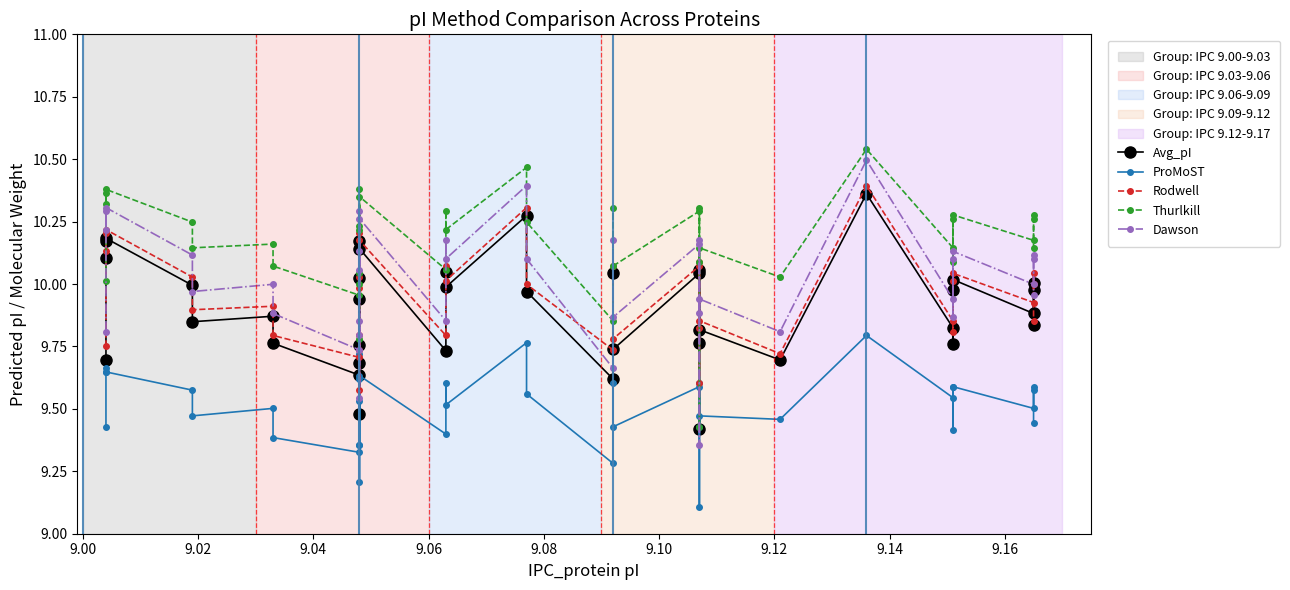

Reading left to right, transcribe all the data shown in this chart.

Avg_pI: 9.7	10.2	10.1	10.2	10.0	9.8	9.9	9.8	9.6	10.0	9.5	9.8	9.7	10.2	9.9	10.1	9.7	10.0	10.0	10.3	10.0	9.6	10.0	9.7	10.0	9.4	10.1	9.8	9.8	9.7	10.4	9.8	10.0	9.8	10.0	9.9	10.0	10.0	9.8
ProMoST: 9.4	9.6	9.7	9.6	9.6	9.5	9.5	9.4	9.3	9.6	9.2	9.4	9.4	9.7	9.5	9.6	9.4	9.6	9.5	9.8	9.6	9.3	9.6	9.4	9.6	9.1	9.6	9.4	9.5	9.5	9.8	9.5	9.6	9.4	9.6	9.5	9.6	9.6	9.4
Rodwell: 9.8	10.2	10.1	10.2	10.0	9.9	9.9	9.8	9.7	10.0	9.6	9.8	9.7	10.2	10.0	10.2	9.8	10.1	10.0	10.3	10.0	9.7	10.1	9.8	10.1	9.6	10.1	9.8	9.9	9.7	10.4	9.9	10.0	9.8	10.0	9.9	10.0	10.0	9.9
Thurlkill: 10.0	10.4	10.3	10.4	10.2	10.1	10.2	10.1	10.0	10.2	9.8	10.0	10.0	10.4	10.2	10.3	10.1	10.3	10.2	10.5	10.2	9.9	10.3	10.1	10.3	9.4	10.3	10.1	10.1	10.0	10.5	10.1	10.3	10.1	10.3	10.2	10.3	10.3	10.1
Dawson: 9.8	10.3	10.2	10.3	10.1	10.0	10.0	9.9	9.7	10.1	9.5	9.9	9.8	10.3	10.1	10.3	9.9	10.2	10.1	10.4	10.1	9.7	10.2	9.9	10.2	9.4	10.2	9.9	9.9	9.8	10.5	9.9	10.1	9.9	10.1	10.0	10.1	10.1	10.0